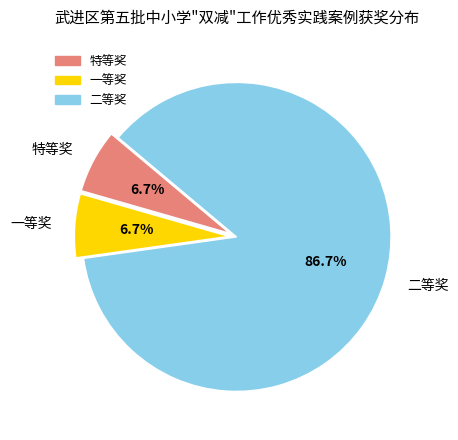

To the nearest percent, what is the difference between the largest and smallest slice percentages?

80%